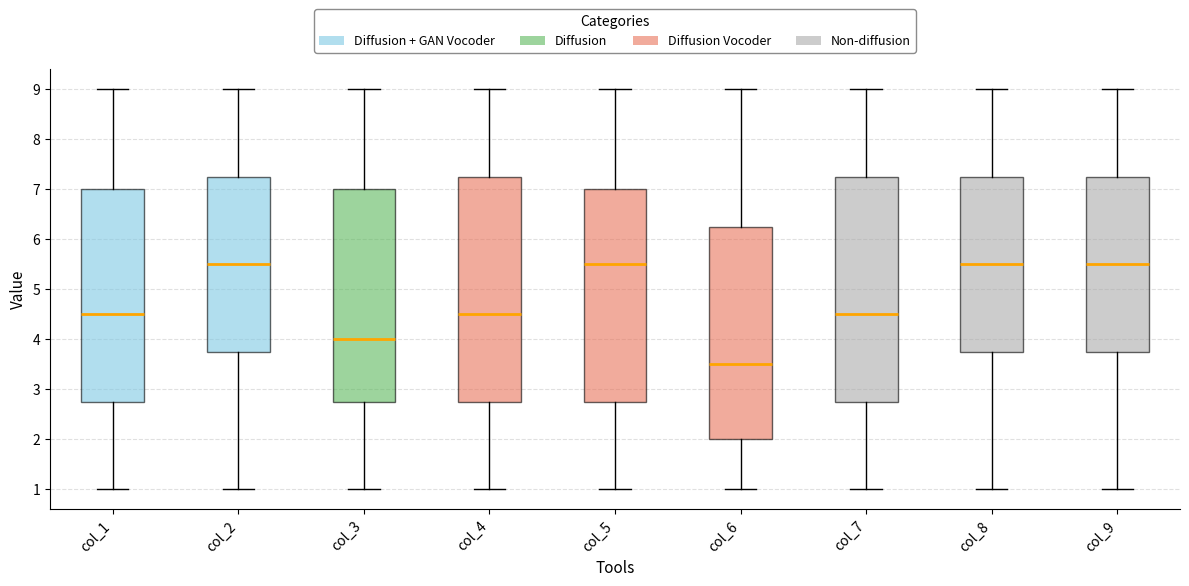

Reading left to right, read every box against the y-axis: the position of its median line, the range the box covers, and the ends of its whiskers. The values are not printed on the chart, so give them approximately, as read against the axis.

col_1: median 4.5, box 2.8 to 7.0, whiskers 1.0 to 9.0
col_2: median 5.5, box 3.8 to 7.3, whiskers 1.0 to 9.0
col_3: median 4.0, box 2.8 to 7.0, whiskers 1.0 to 9.0
col_4: median 4.5, box 2.8 to 7.3, whiskers 1.0 to 9.0
col_5: median 5.5, box 2.8 to 7.0, whiskers 1.0 to 9.0
col_6: median 3.5, box 2.0 to 6.3, whiskers 1.0 to 9.0
col_7: median 4.5, box 2.8 to 7.3, whiskers 1.0 to 9.0
col_8: median 5.5, box 3.8 to 7.3, whiskers 1.0 to 9.0
col_9: median 5.5, box 3.8 to 7.3, whiskers 1.0 to 9.0